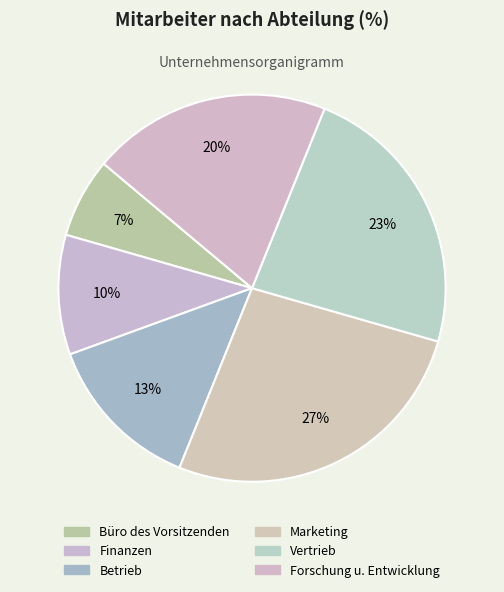

How many segments does this pie chart have?

6